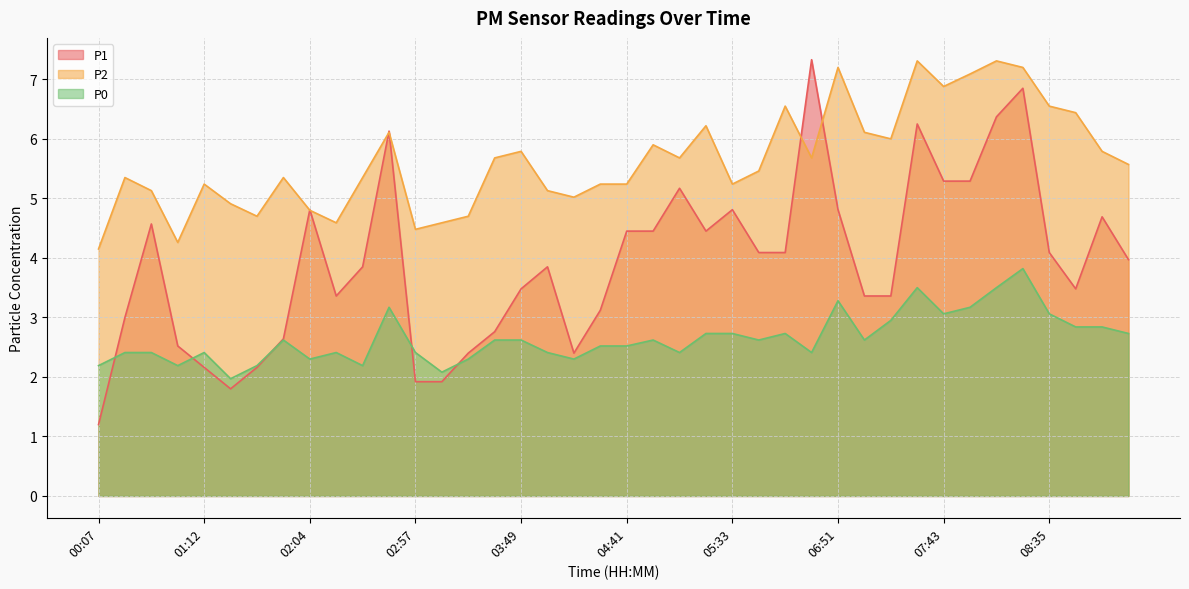

What is the lowest value of the P0 series?

2.0